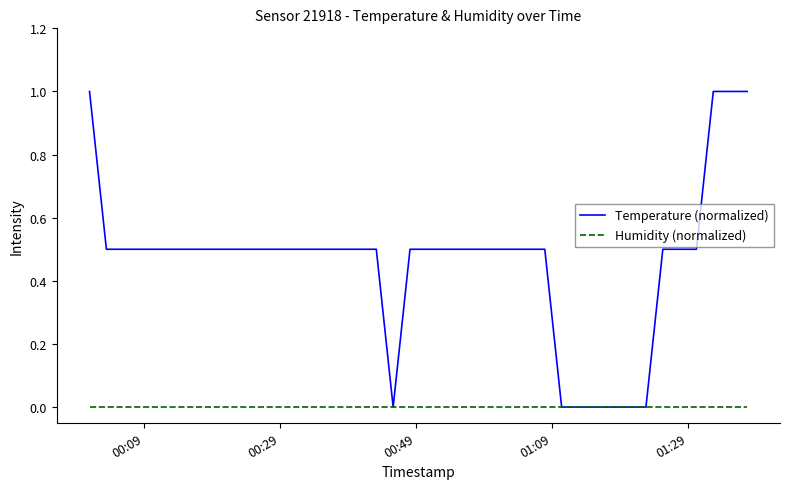

Reading right to left, list all the values displayed in this chart.

Temperature (normalized): 1.0	1.0	1.0	0.5	0.5	0.5	0.0	0.0	0.0	0.0	0.0	0.0	0.5	0.5	0.5	0.5	0.5	0.5	0.5	0.5	0.5	0.0	0.5	0.5	0.5	0.5	0.5	0.5	0.5	0.5	0.5	0.5	0.5	0.5	0.5	0.5	0.5	0.5	0.5	1.0
Humidity (normalized): 0.0	0.0	0.0	0.0	0.0	0.0	0.0	0.0	0.0	0.0	0.0	0.0	0.0	0.0	0.0	0.0	0.0	0.0	0.0	0.0	0.0	0.0	0.0	0.0	0.0	0.0	0.0	0.0	0.0	0.0	0.0	0.0	0.0	0.0	0.0	0.0	0.0	0.0	0.0	0.0